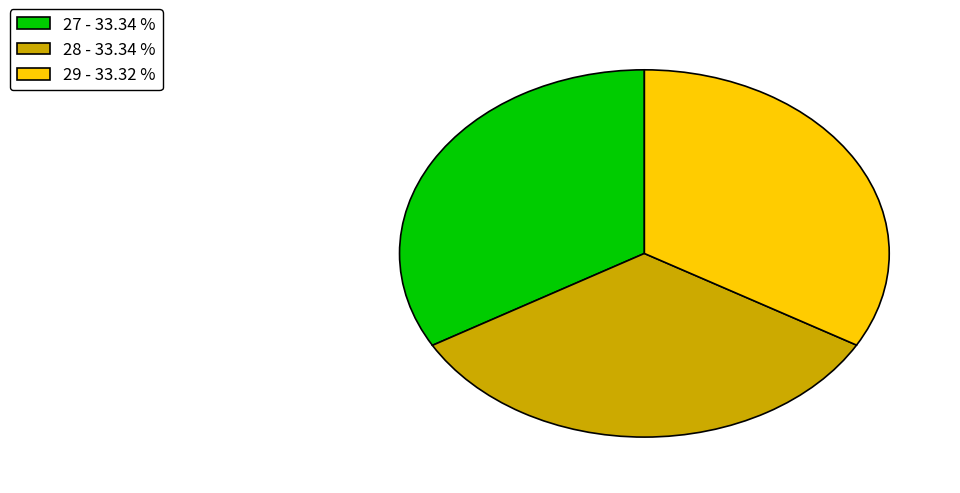

Does 28 - 33.34 % represent more than half of the total?

No